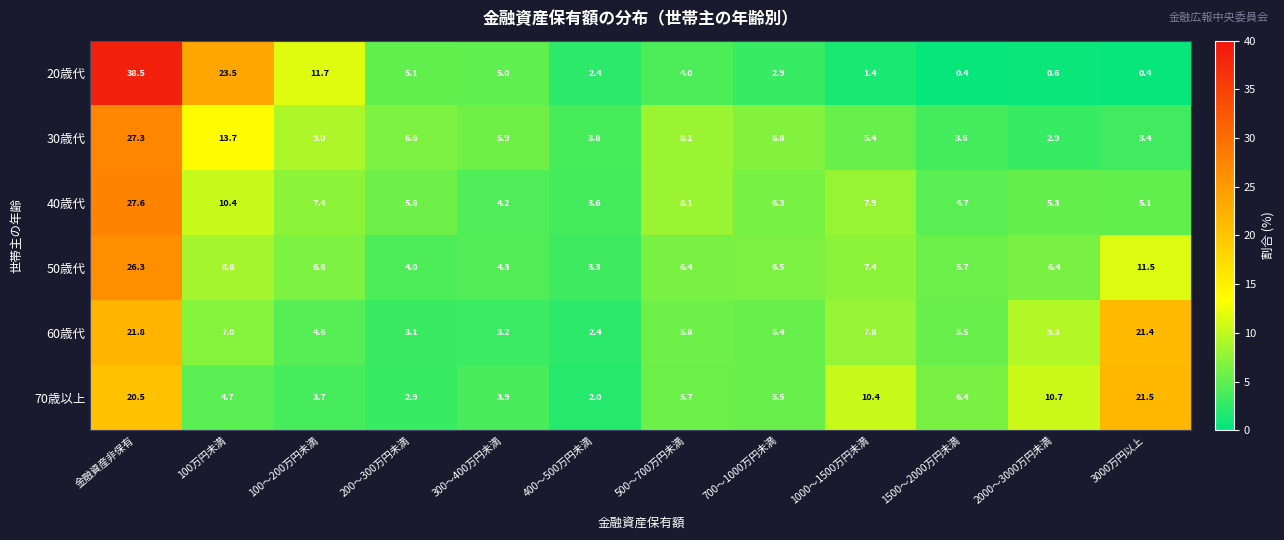

What is the difference between the highest and lowest values at 400～500万円未満?

1.8